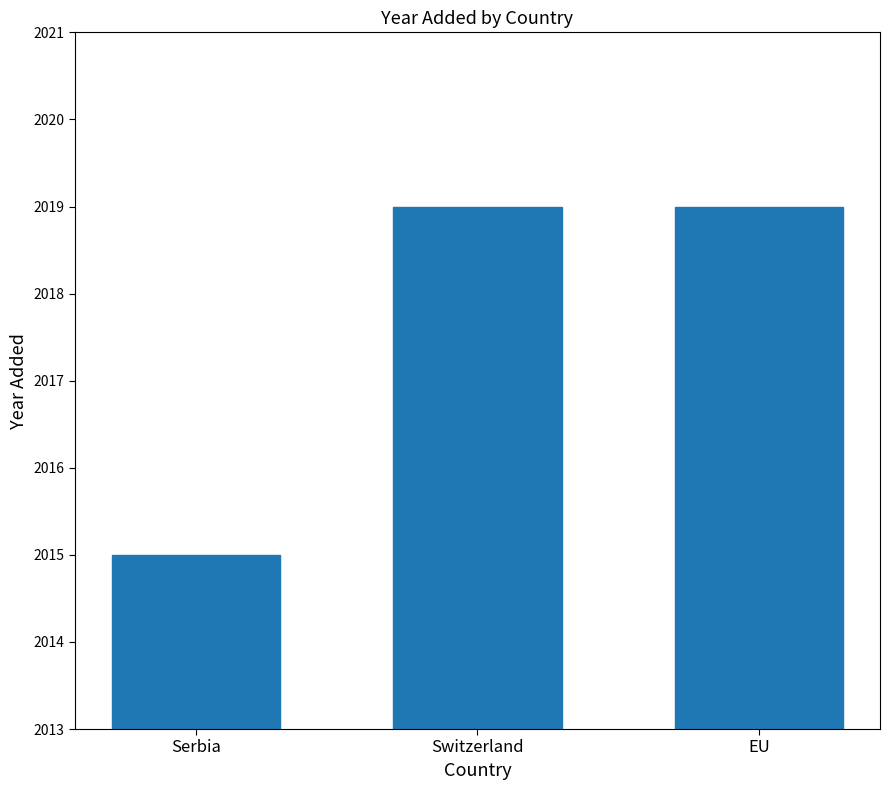

What is the sum of all values?

6053